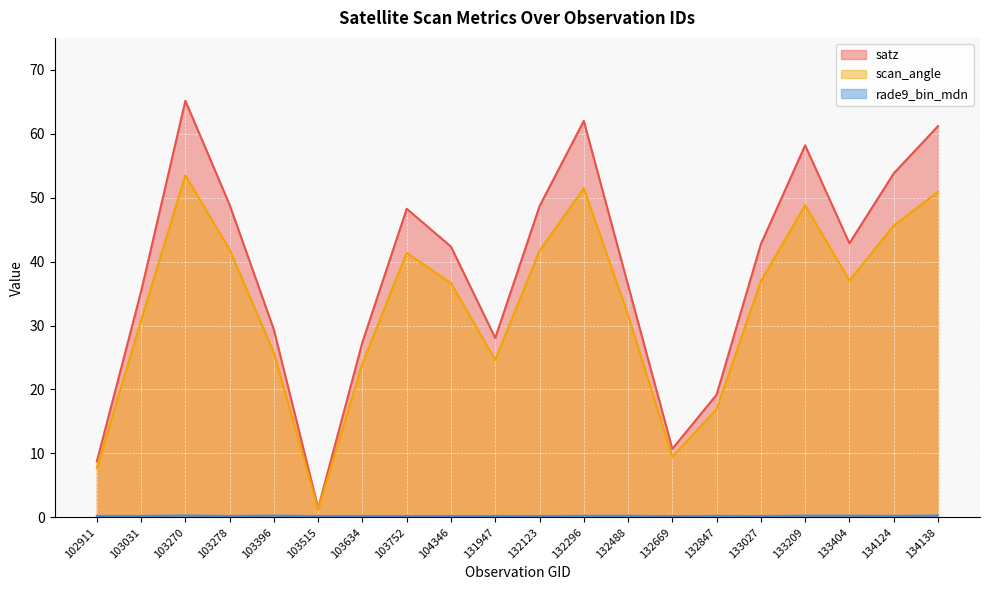

True or false: rade9_bin_mdn and satz intersect in this chart.

False